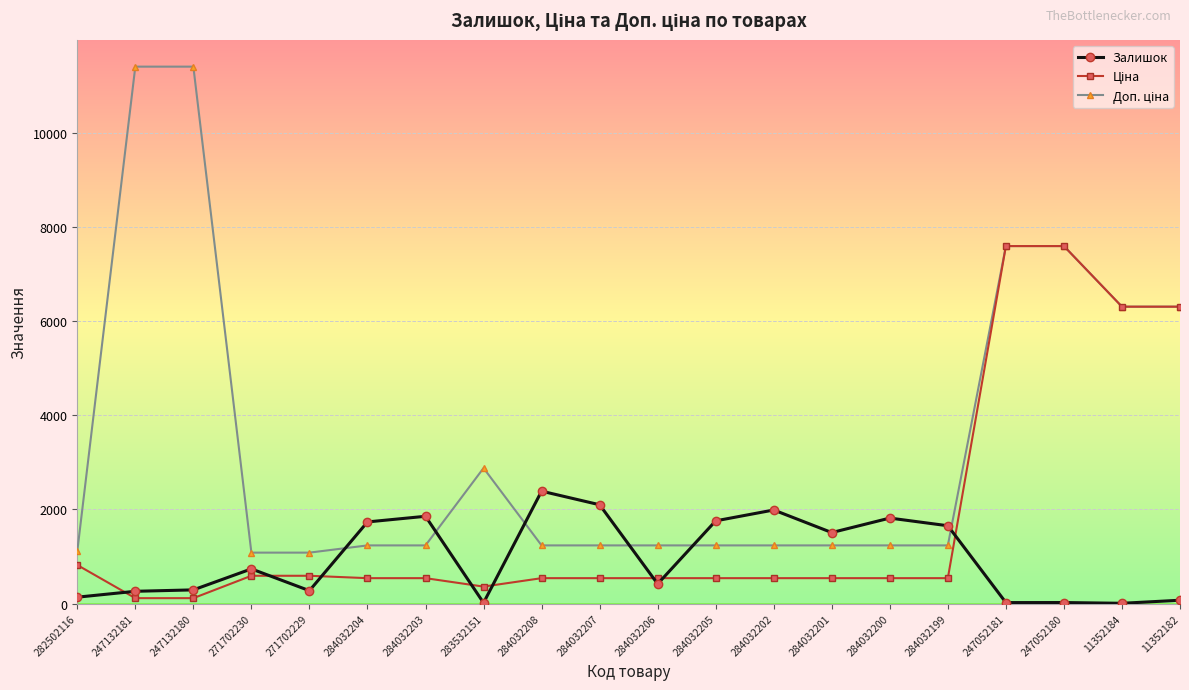

Which category has the highest value in the Залишок series?

284032208